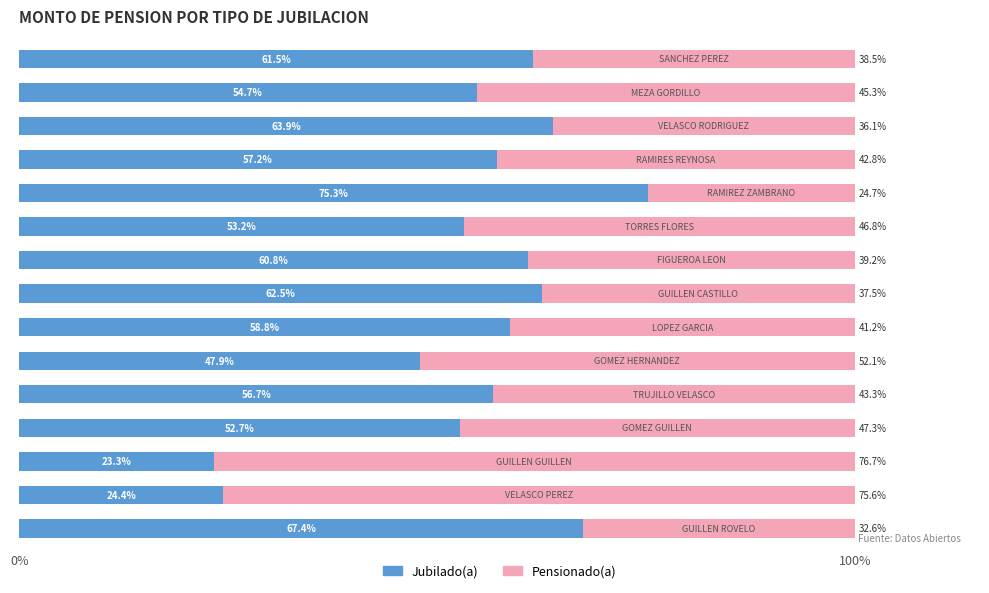

What is the difference between the second highest and second lowest values in the Jubilado(a) series?

43.0